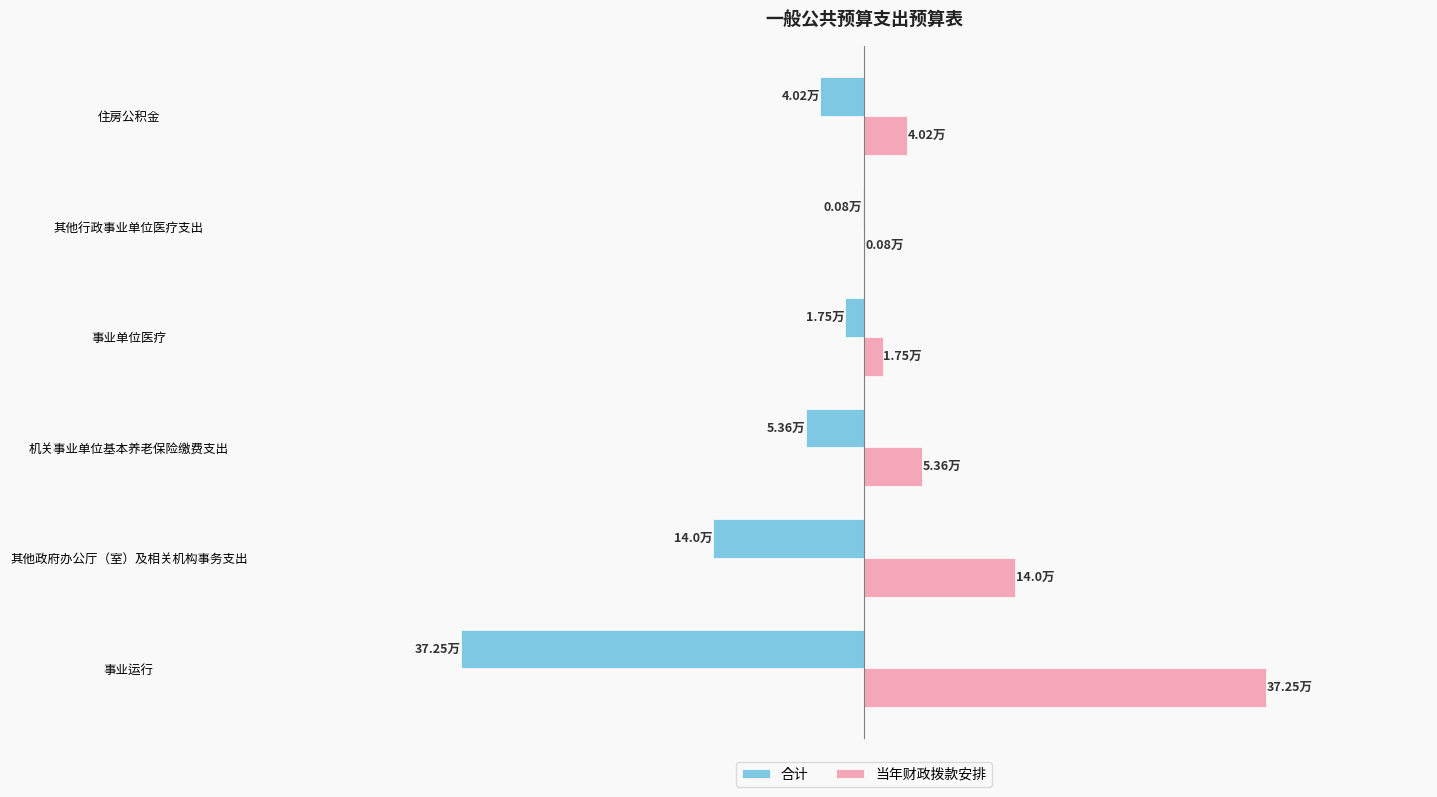

What are all the series names shown in the legend?

合计, 当年财政拨款安排